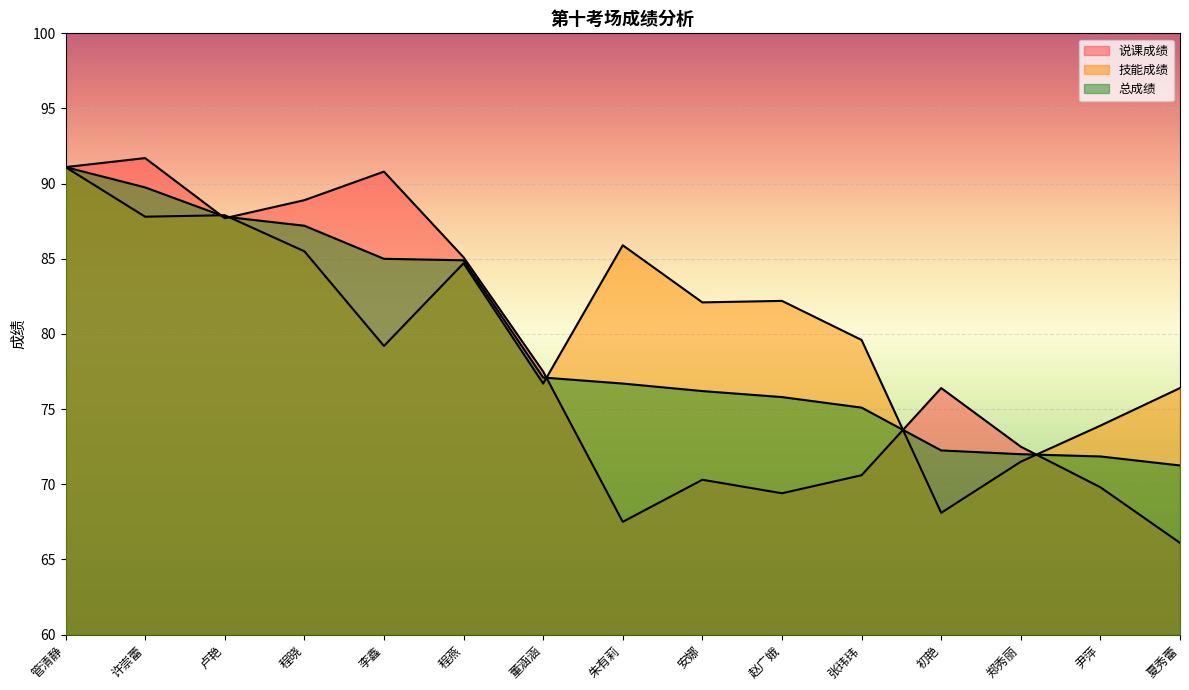

True or false: 总成绩 has a value of 44.0 at 管清静.

False